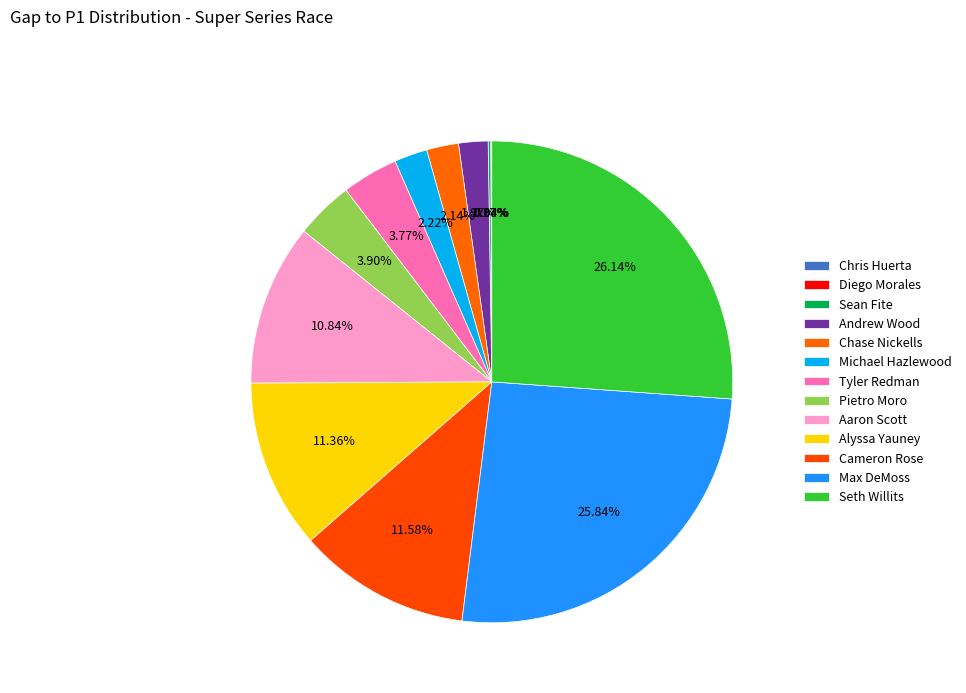

Is it true that Sean Fite is 0% of the pie?

True